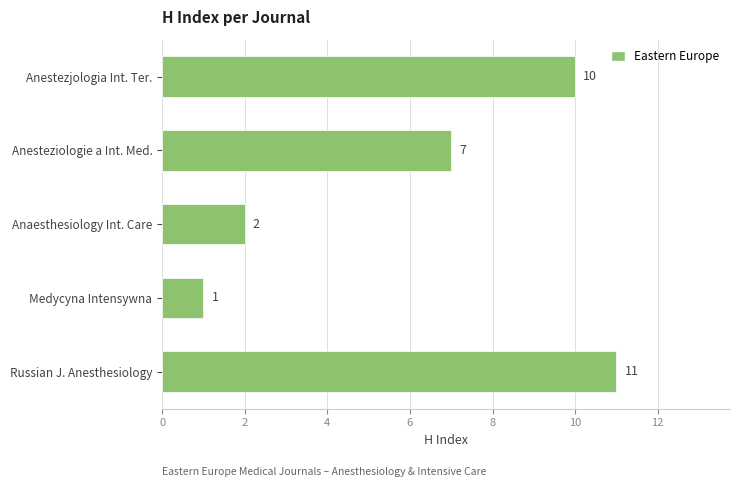

What is the sum of all values?

31